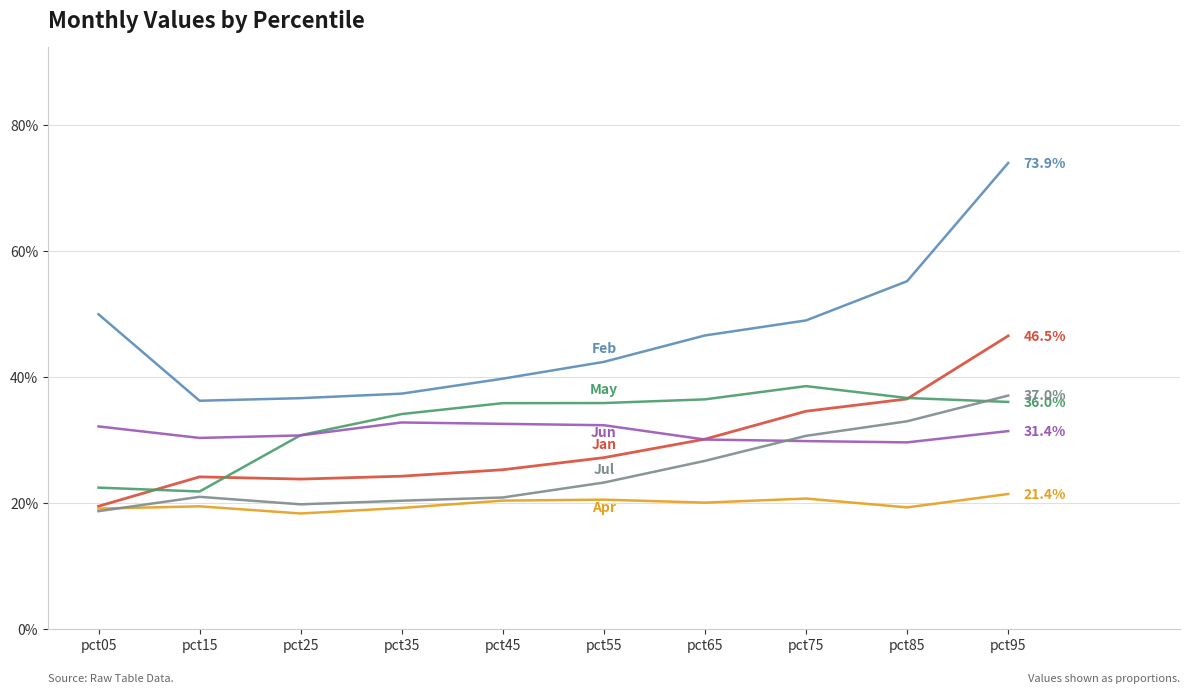

Does the chart have visible grid lines?

Yes